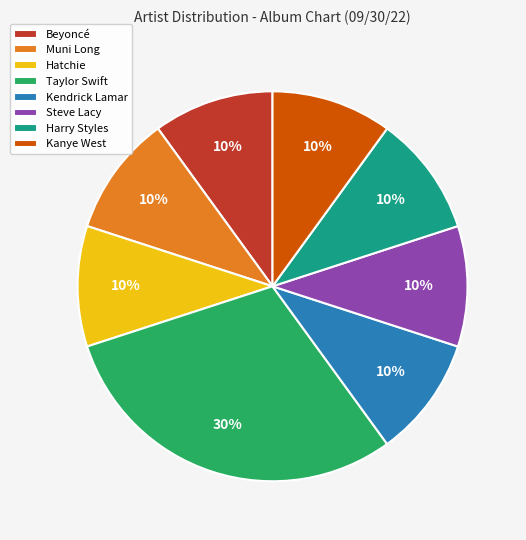

To the nearest percent, what percentage of the pie is Beyoncé?

10%